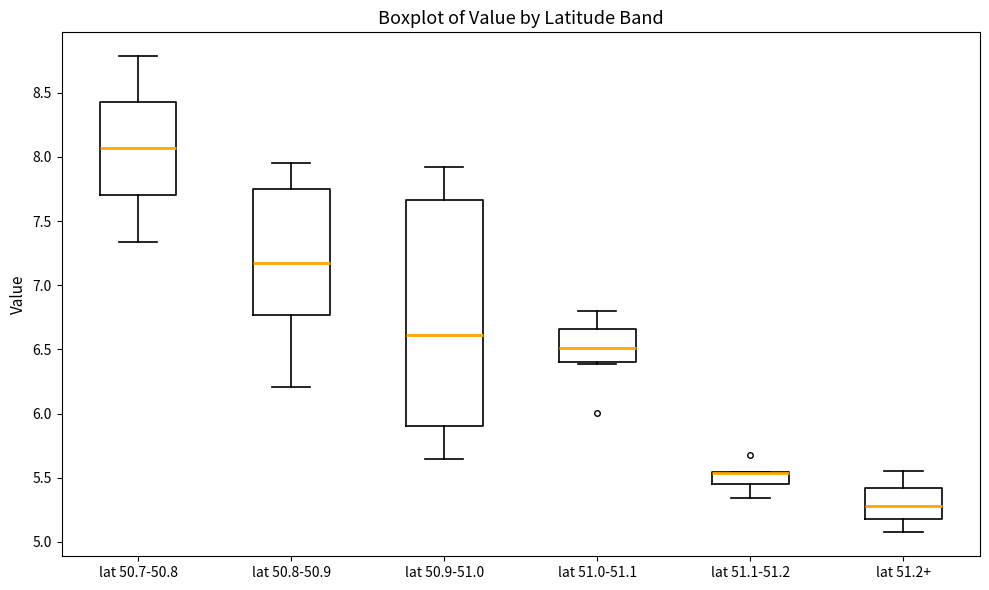

Reading left to right, transcribe this box plot: for each box, give where its median line is, the range the box spans, and where its two whiskers end, as read against the y-axis. The values are not printed on the chart, so give them approximately, as read against the axis.

lat 50.7-50.8: median 8.05, box 7.70 to 8.45, whiskers 7.35 to 8.80
lat 50.8-50.9: median 7.15, box 6.75 to 7.75, whiskers 6.20 to 7.95
lat 50.9-51.0: median 6.60, box 5.90 to 7.65, whiskers 5.65 to 7.95
lat 51.0-51.1: median 6.50, box 6.40 to 6.65, whiskers 6.40 (just below the box's lower edge) to 6.80
lat 51.1-51.2: median 5.55 (drawn on the box's upper edge), box 5.45 to 5.55, whiskers 5.35 to 5.55
lat 51.2+: median 5.30, box 5.20 to 5.40, whiskers 5.05 to 5.55